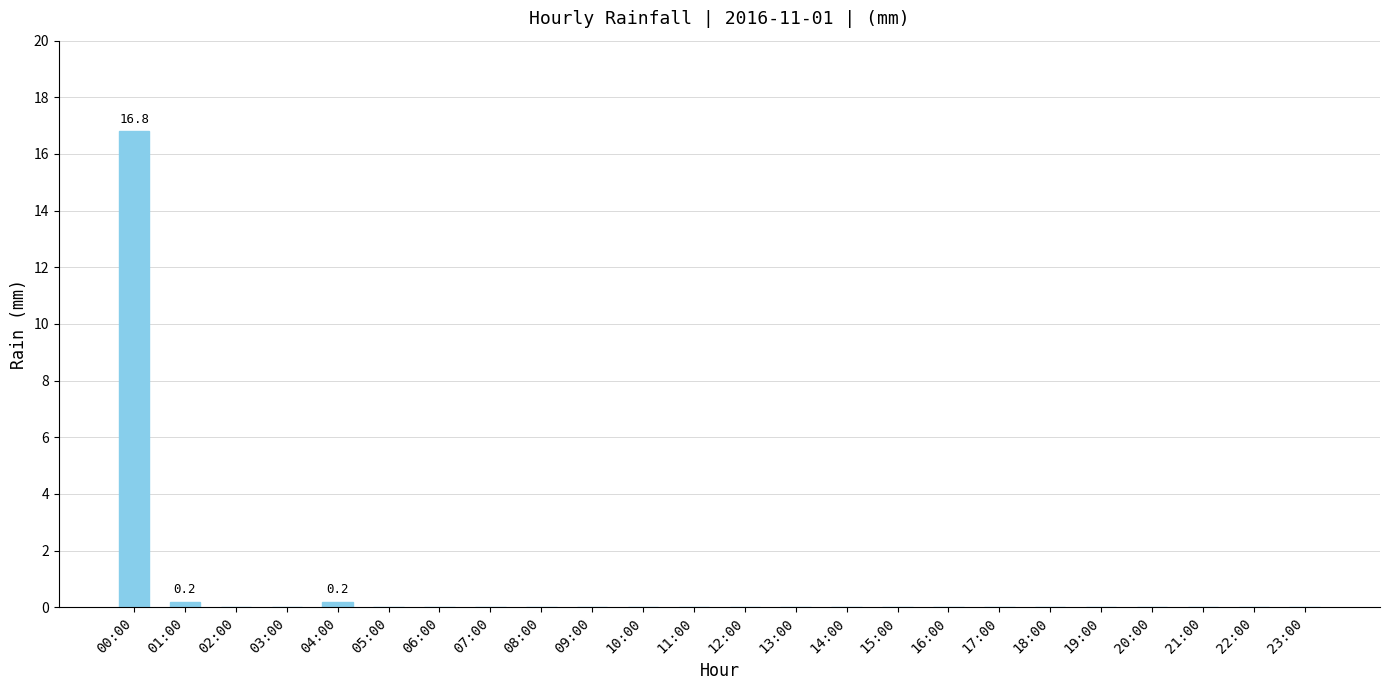

Reading left to right, list all the values displayed in this chart.

00:00=16.8	01:00=0.2	02:00=0.0	03:00=0.0	04:00=0.2	05:00=0.0	06:00=0.0	07:00=0.0	08:00=0.0	09:00=0.0	10:00=0.0	11:00=0.0	12:00=0.0	13:00=0.0	14:00=0.0	15:00=0.0	16:00=0.0	17:00=0.0	18:00=0.0	19:00=0.0	20:00=0.0	21:00=0.0	22:00=0.0	23:00=0.0